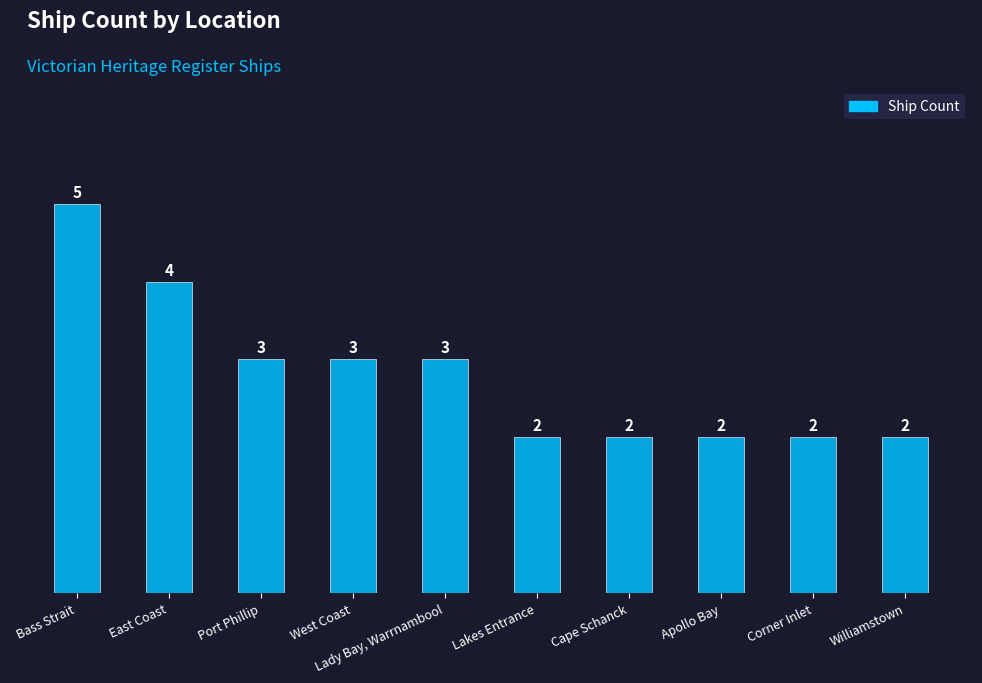

What is the label of the 6th bar from the right?

Lady Bay, Warrnambool